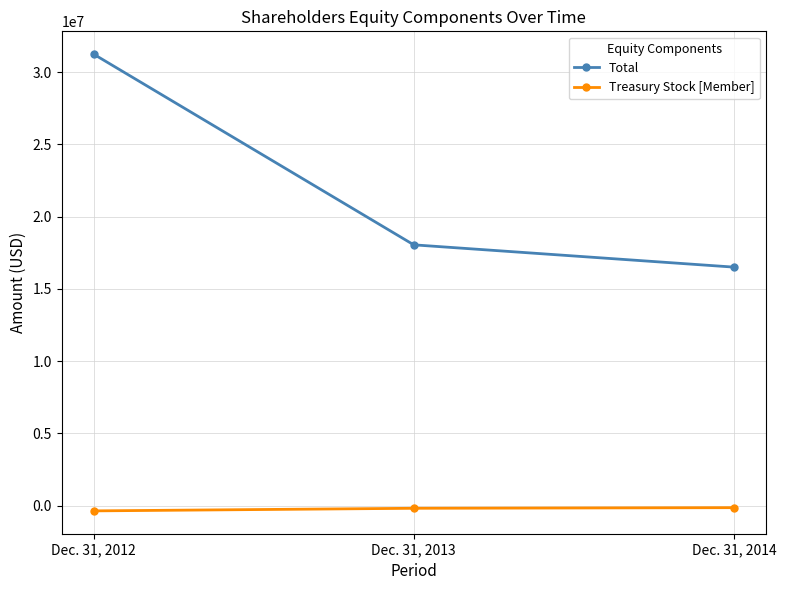

Which category has the highest value across all series?

Dec. 31, 2012